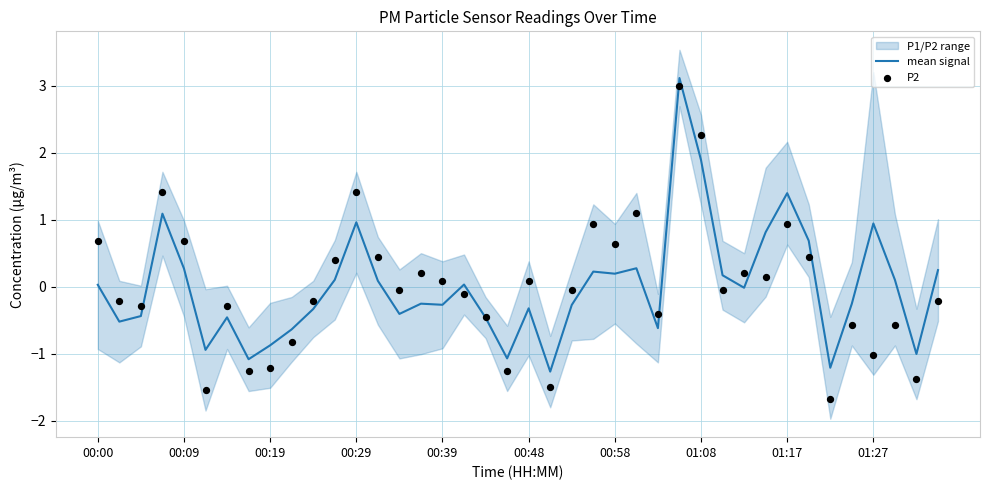

What is the minimum value for mean signal?

-1.3